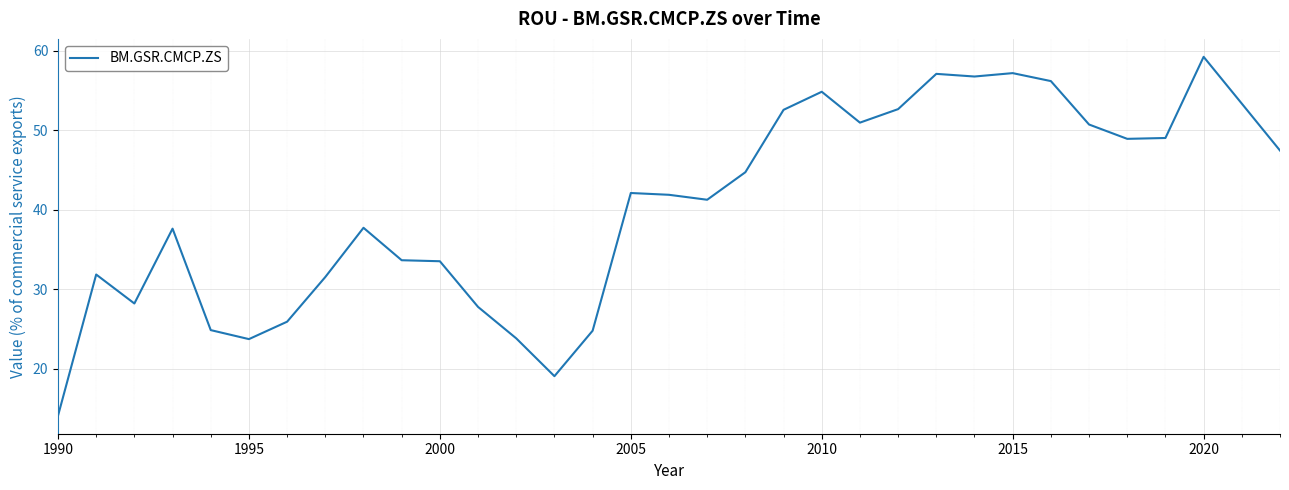

What is the maximum value shown in the chart?

59.2